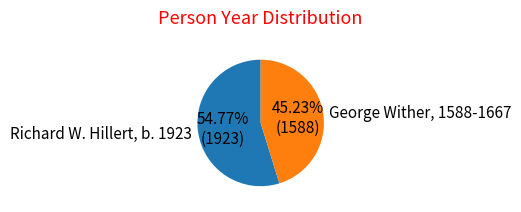

The Richard W. Hillert, b. 1923 slice represents 55% of the pie. True or false?

True